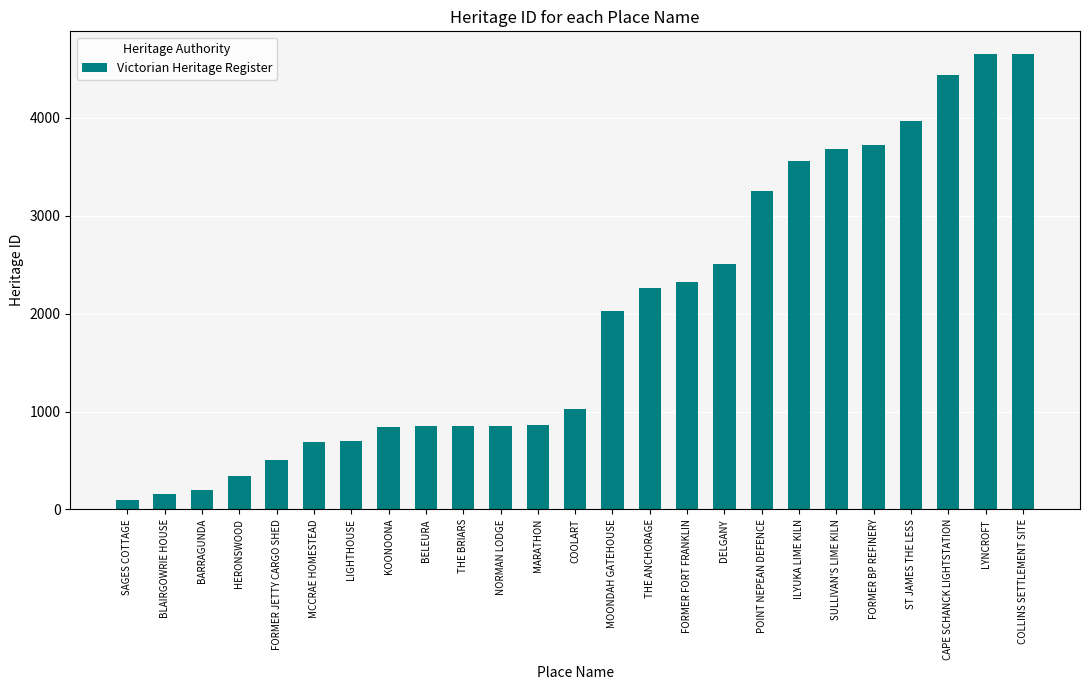

What is the value of the 25th bar from the left?

4653